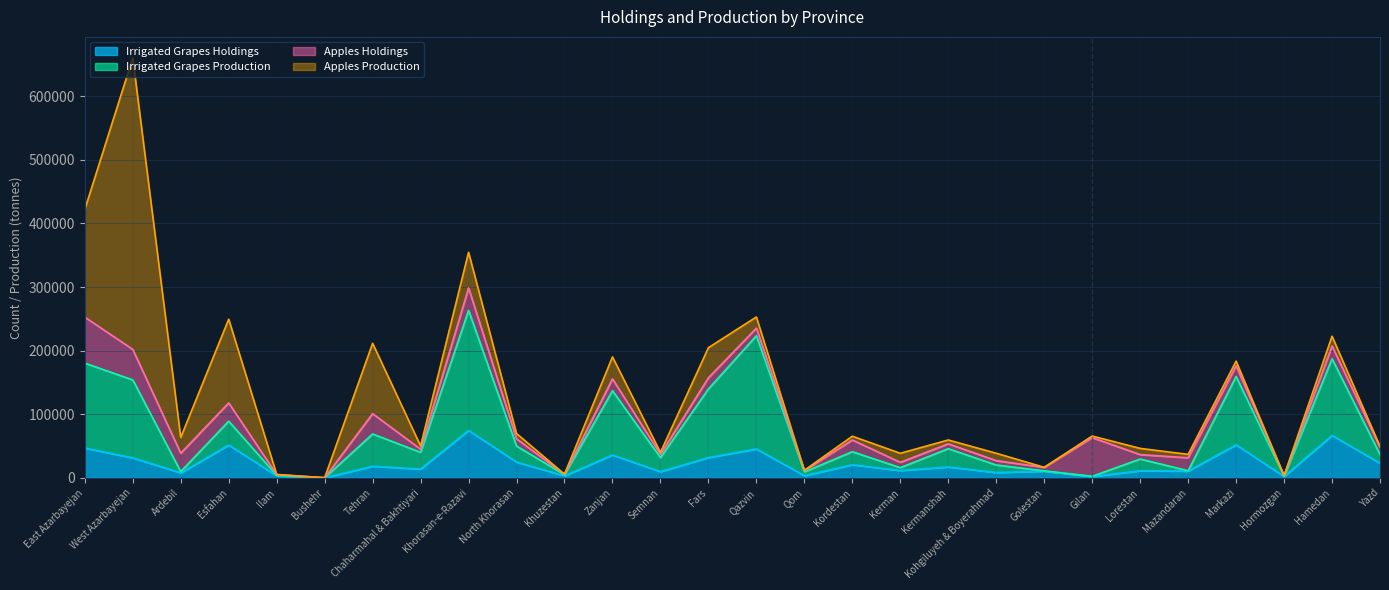

Is it true that Irrigated Grapes Holdings equals 46945 at East Azarbayejan?

True